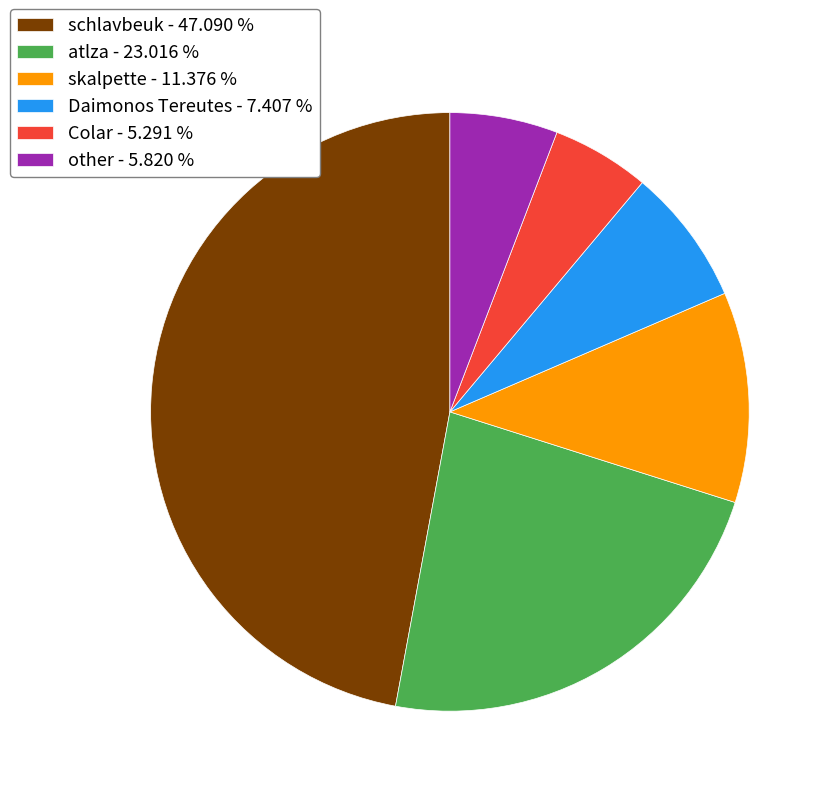

Which category has the biggest portion of the pie?

schlavbeuk